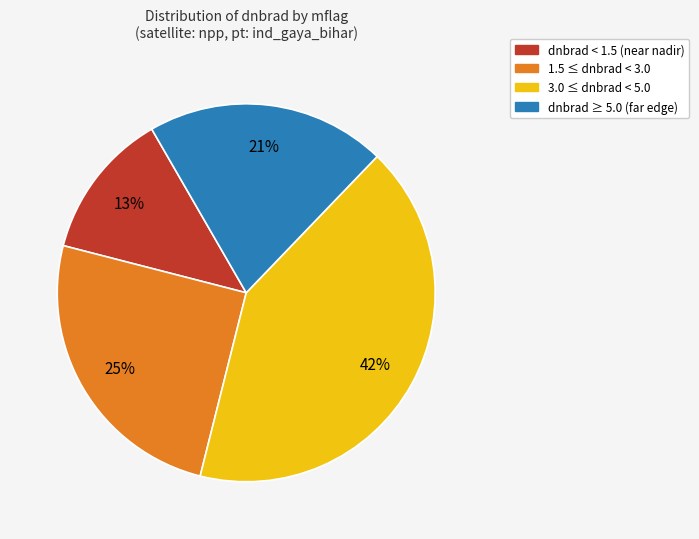

Which slice is the smallest?

dnbrad < 1.5 (near nadir)